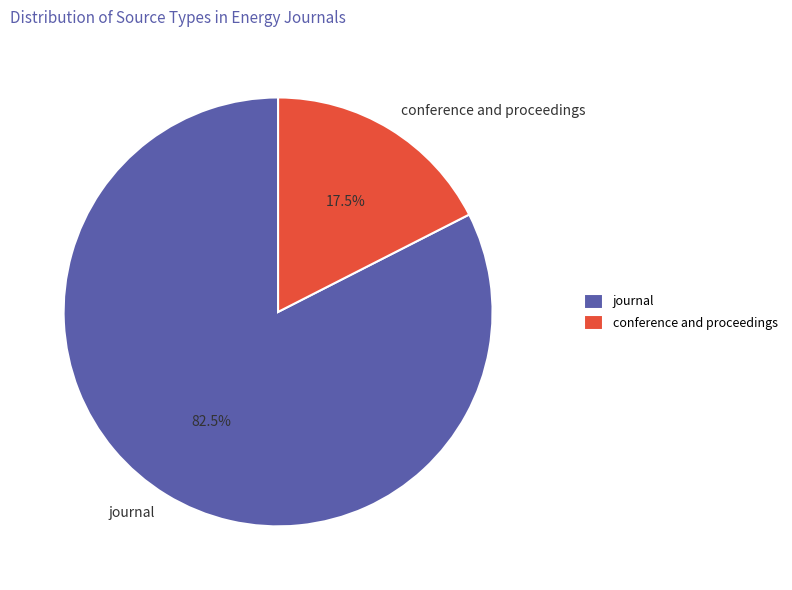

Rank the categories by value from highest to lowest.

journal, conference and proceedings